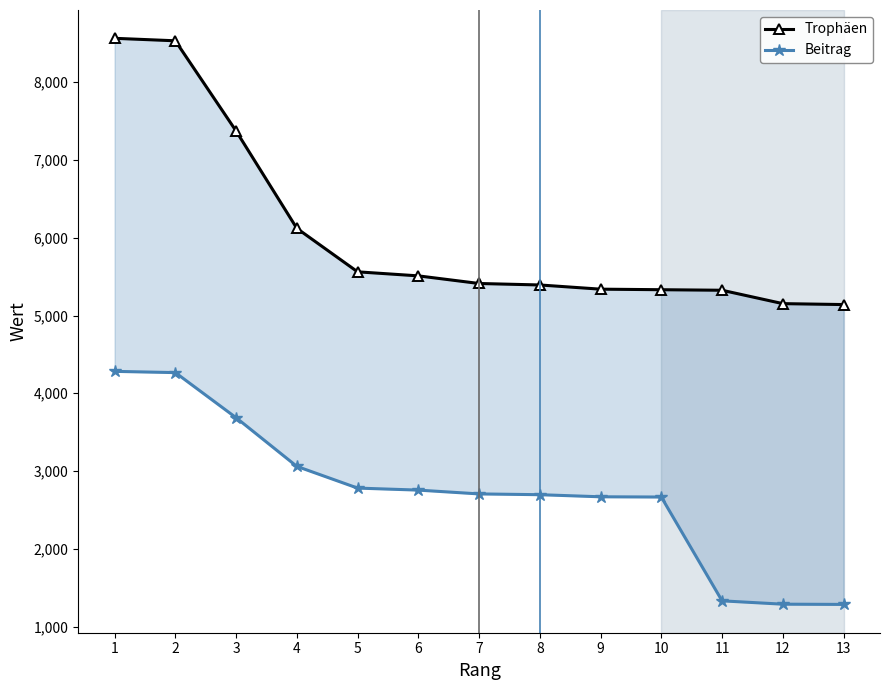

List the labels in order of Trophäen value, largest first.

1, 2, 3, 4, 5, 6, 7, 8, 9, 10, 11, 12, 13